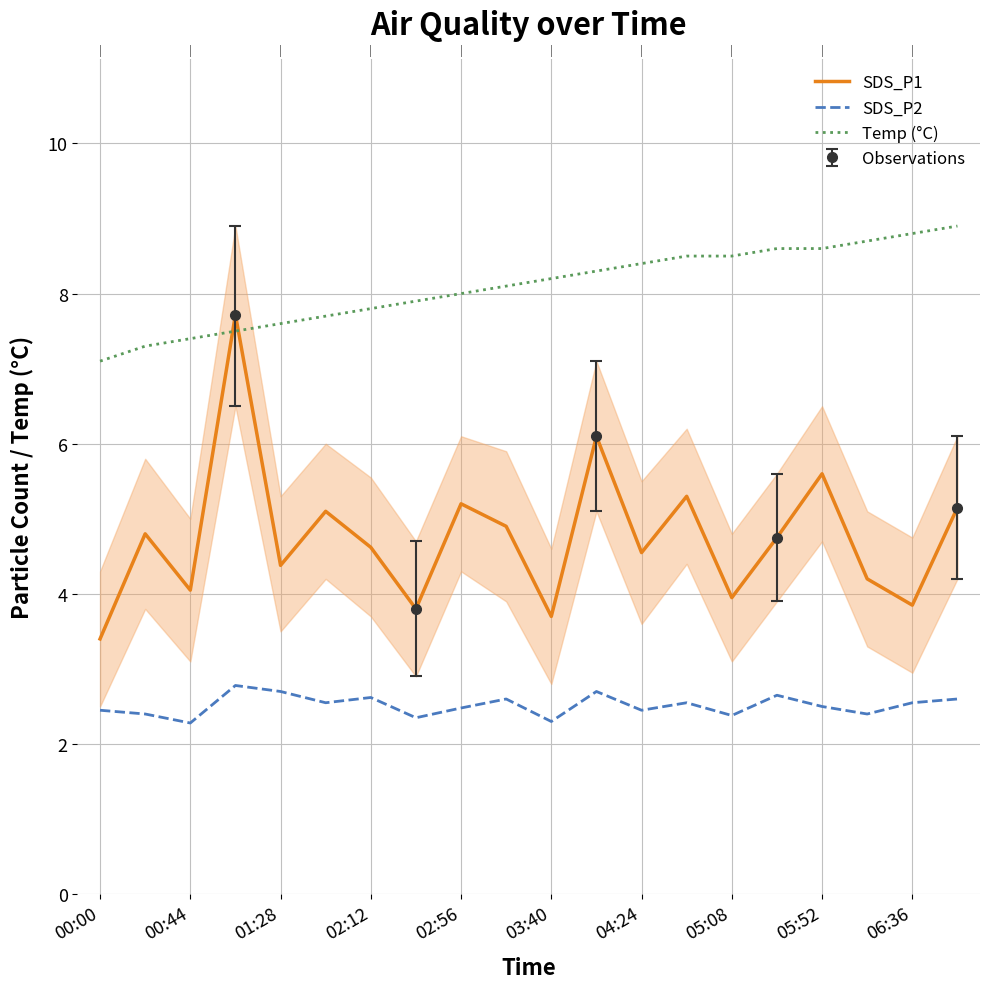

Which series has the largest total across all categories?

Temp (°C)